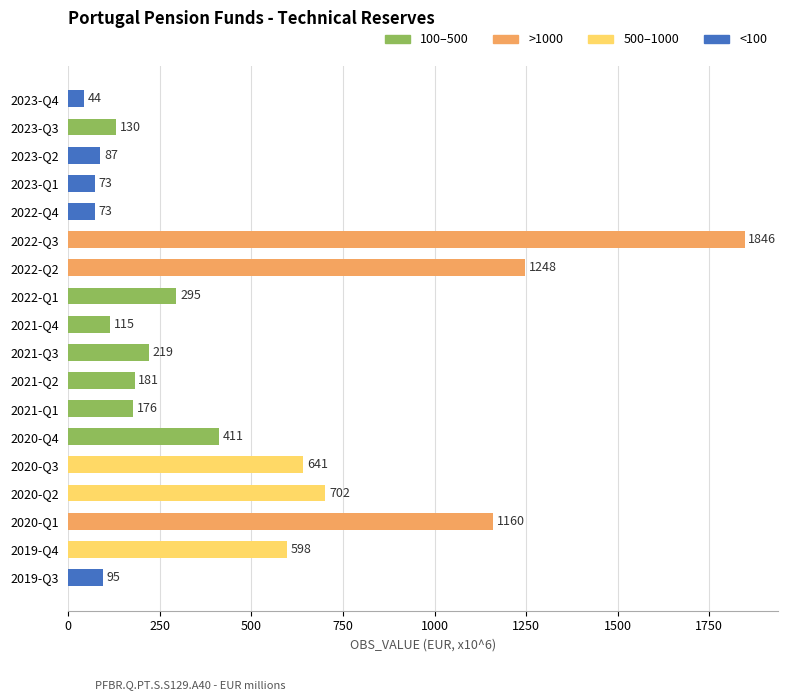

At which category does the chart reach its minimum across all series?

2023-Q4